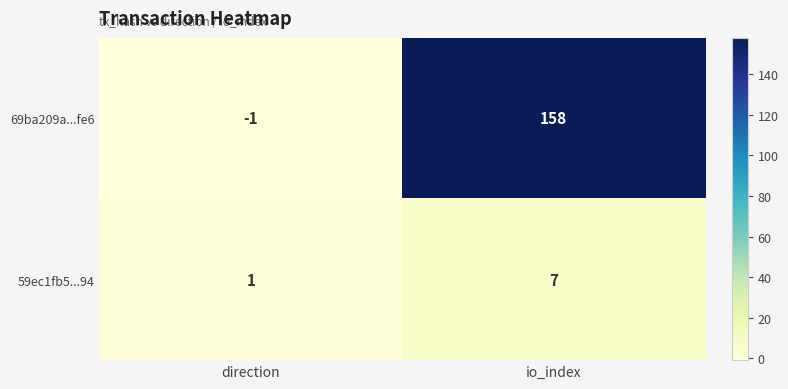

Which series changed the most between direction and io_index?

69ba209a...fe6